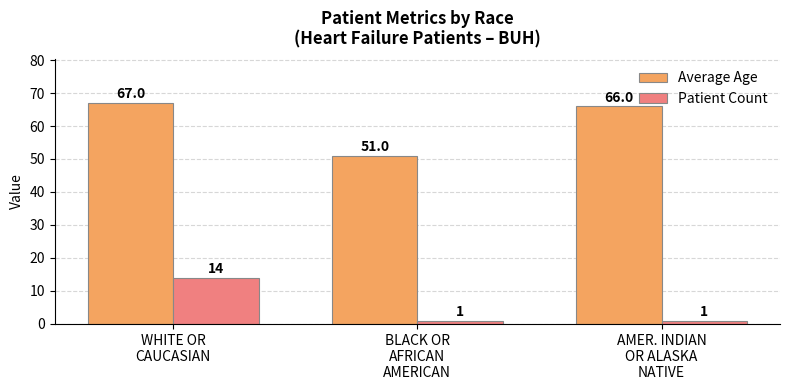

The value of Patient Count at WHITE OR
CAUCASIAN is 14. True or false?

True